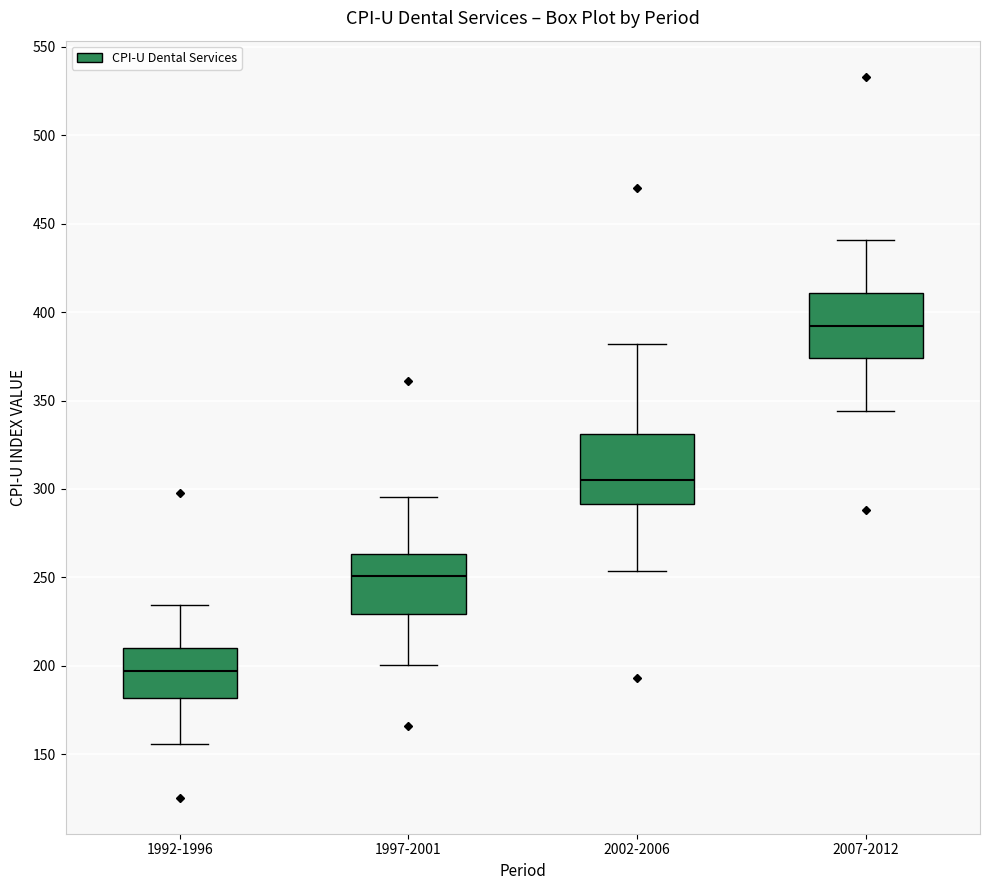

Where does the median line of the box for 1997-2001 sit on the y-axis? The values are not printed on the chart, so give them approximately, as read against the axis.

250